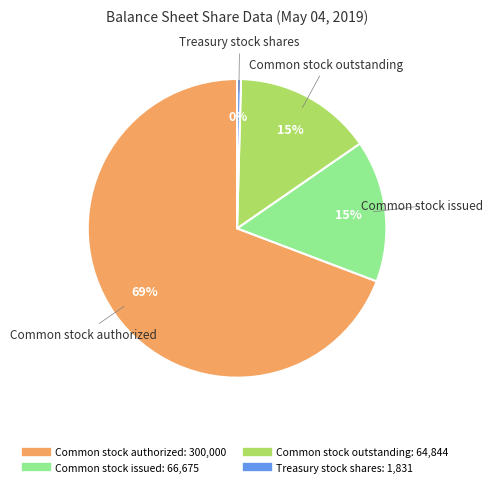

Is the sum of Common stock issued and Common stock authorized greater than half?

Yes